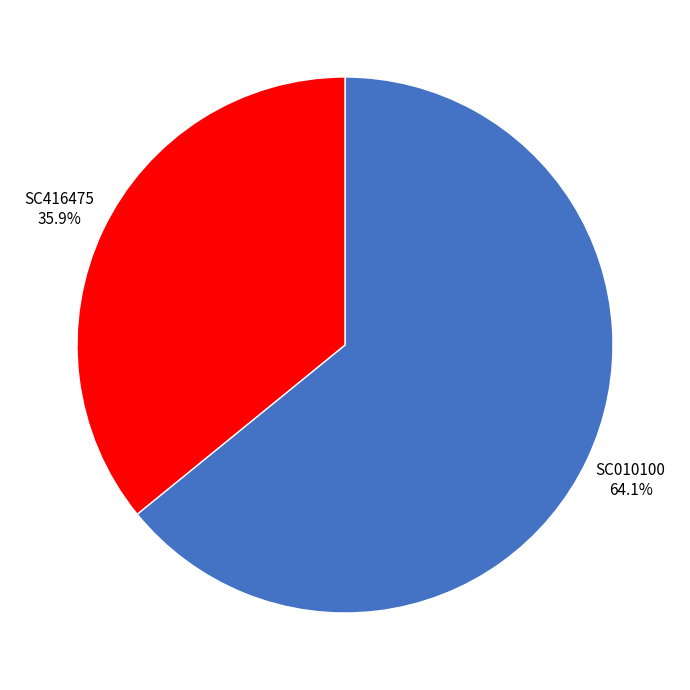

Combined, what portion of the pie is SC416475 and SC010100?

100.0%